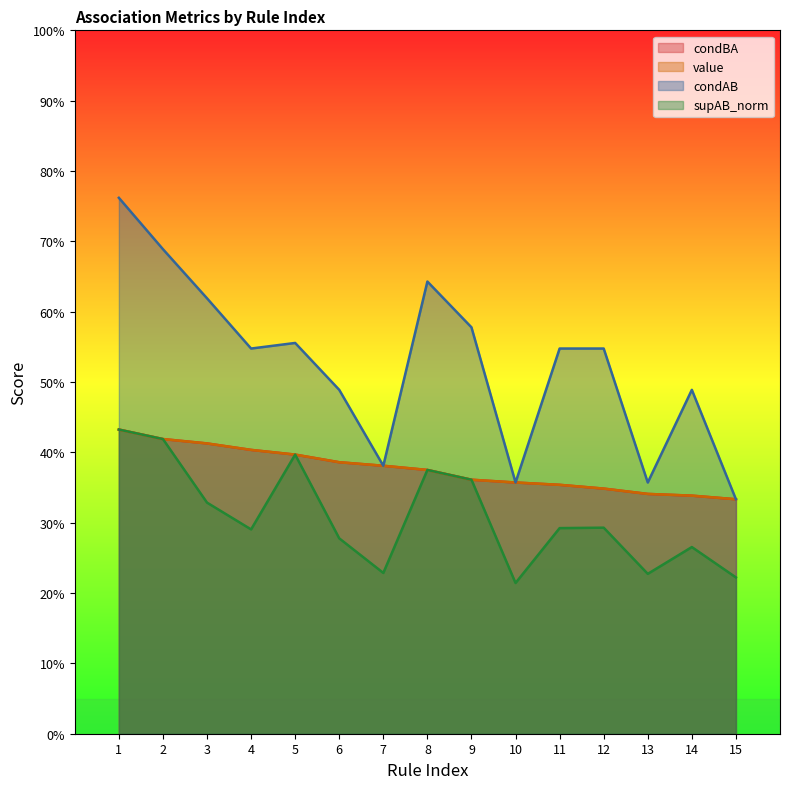

Count the condAB values in the range 0 to 1.

15